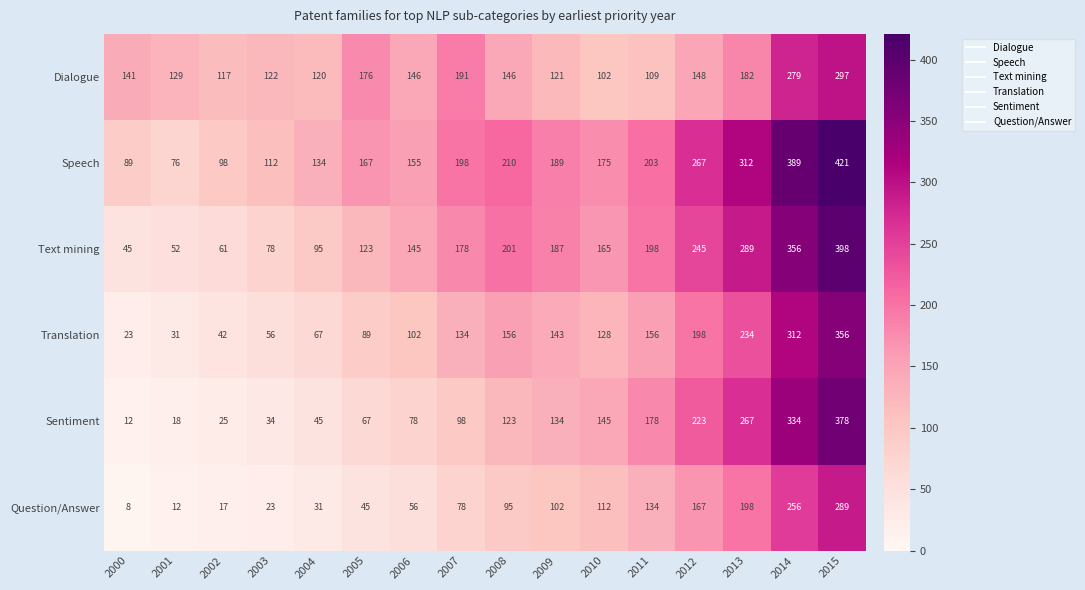

What is the smallest value displayed?

8